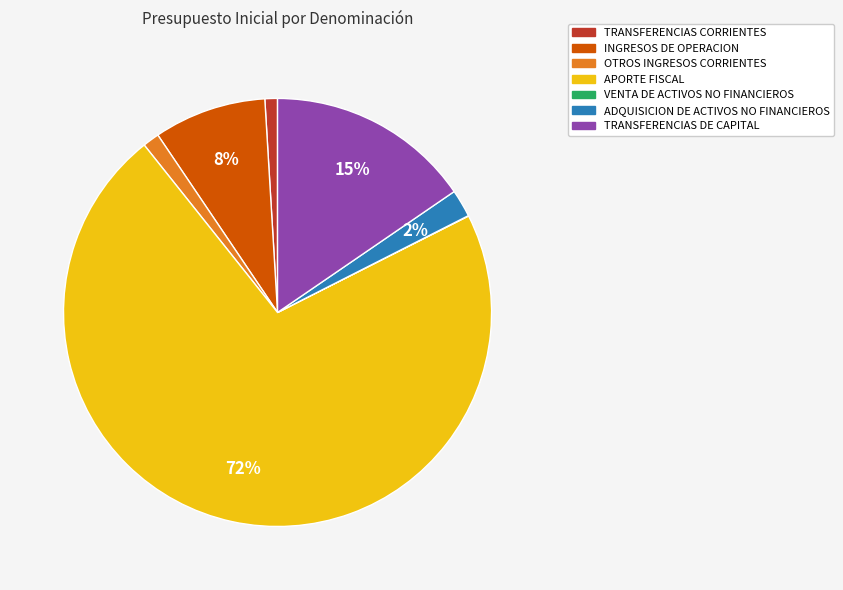

Do INGRESOS DE OPERACION and TRANSFERENCIAS DE CAPITAL together represent more than half of the pie?

No